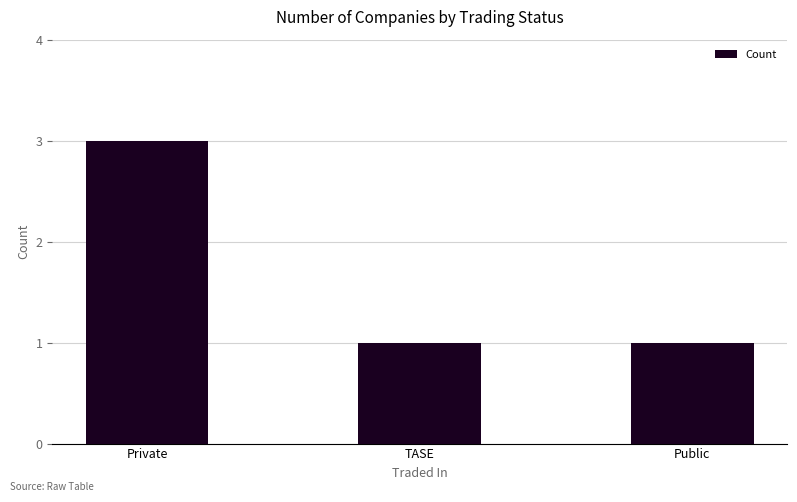

The value at Private is 5. True or false?

False